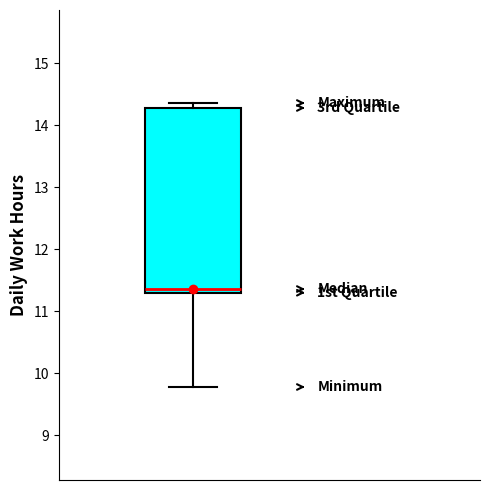

Read this box plot against the y-axis: the position of the median line, the range covered by the box, and the ends of both whiskers. The values are not printed on the chart, so give them approximately, as read against the axis.

median 11.4, box 11.3 to 14.3, whiskers 9.8 to 14.4